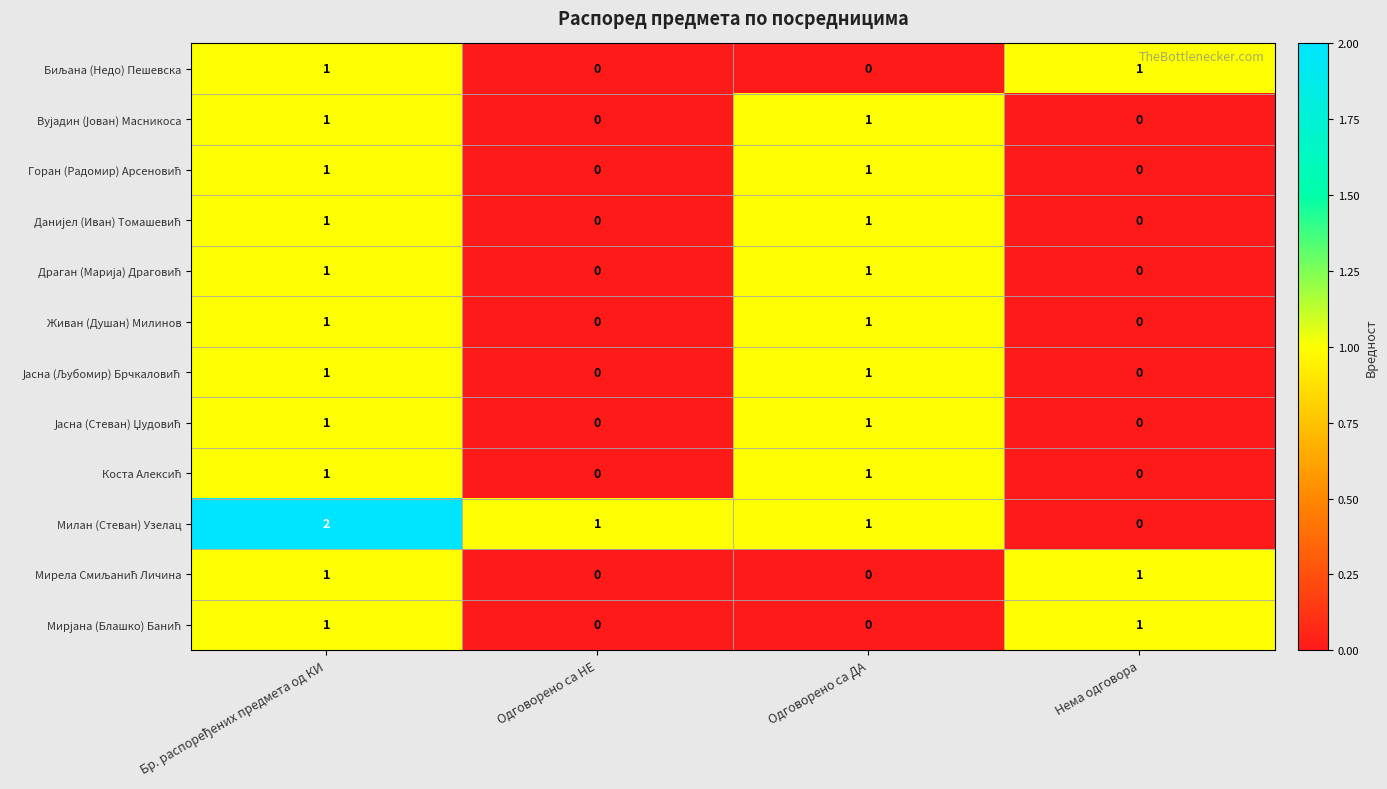

At how many categories does at least one series exceed 0?

4